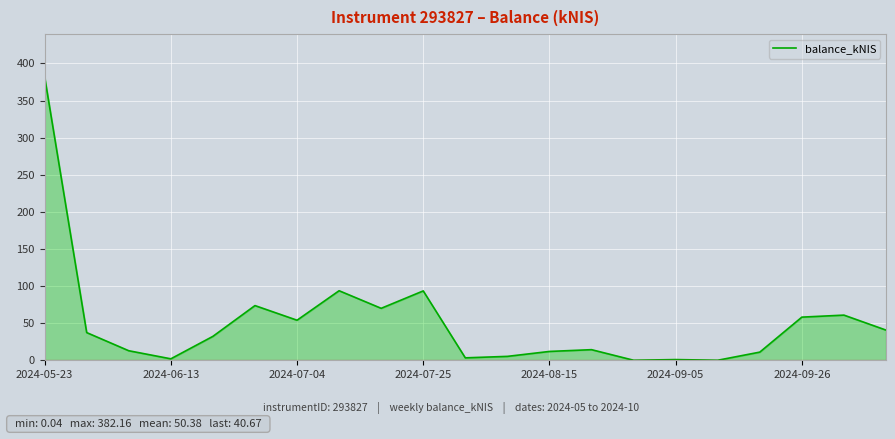

What is the difference between the maximum and minimum values?

382.1